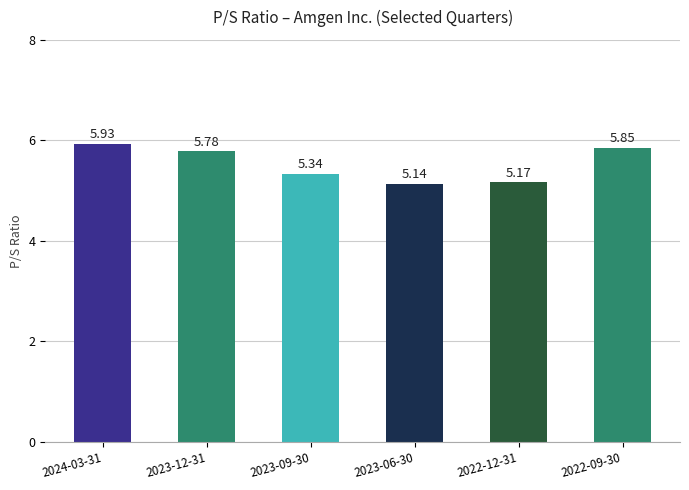

What is the difference between the second highest and second lowest values?

0.7